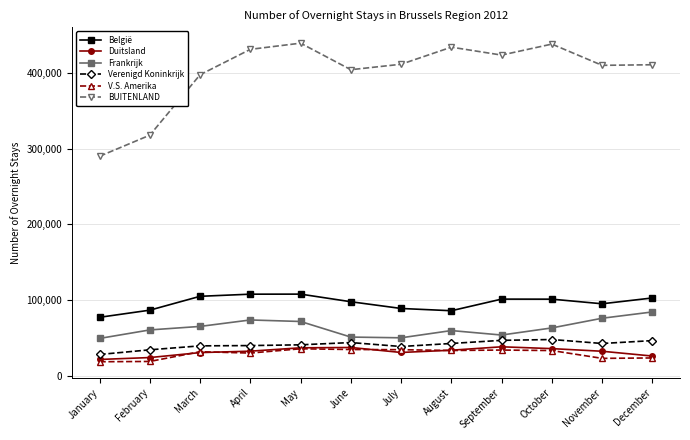

Which category has the lowest value in the BUITENLAND series?

January